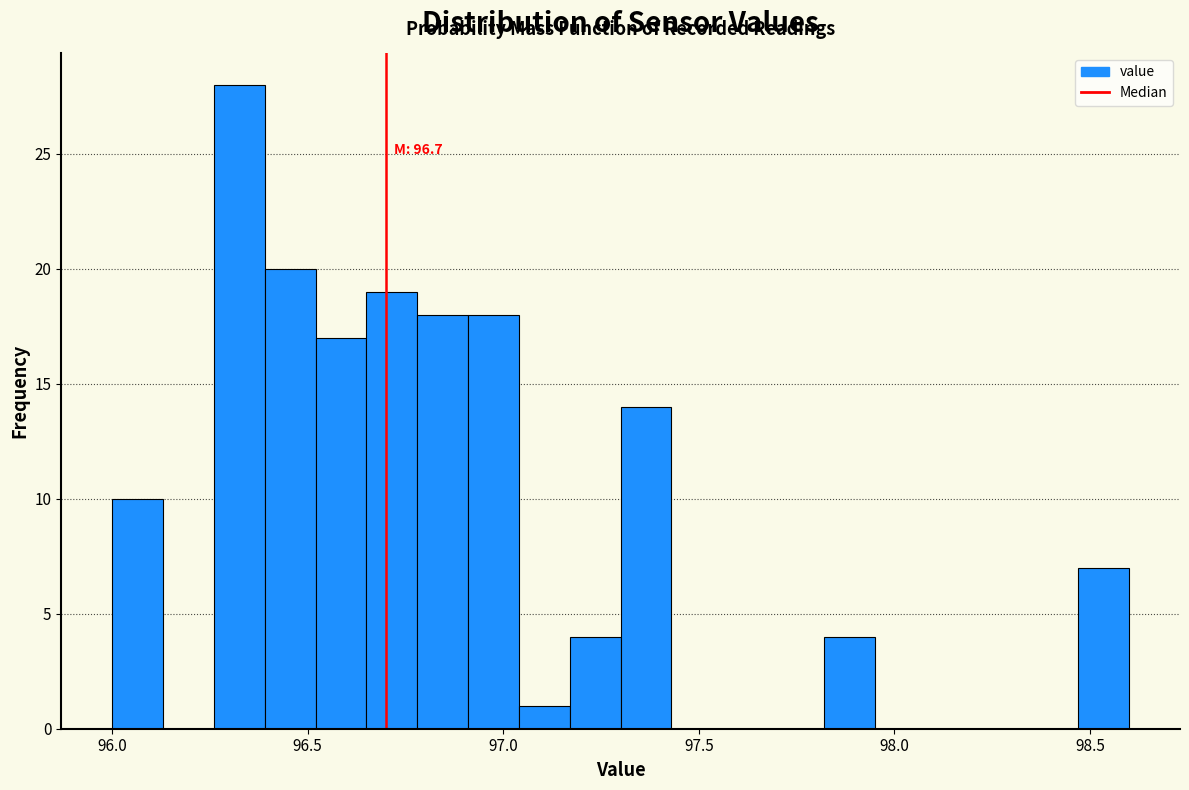

Around what value on the x-axis is the tallest bar? Give the approximate position of its centre, as read against the axis.

96.35